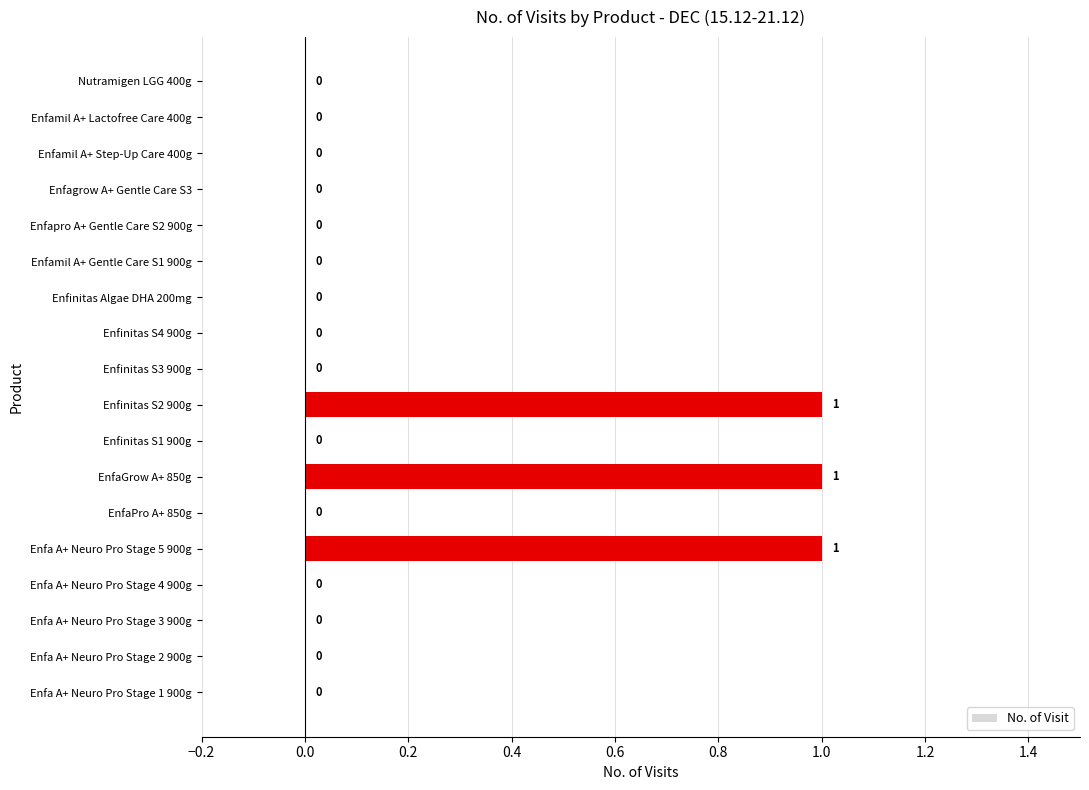

Count the values in the range 0 to 1.

18